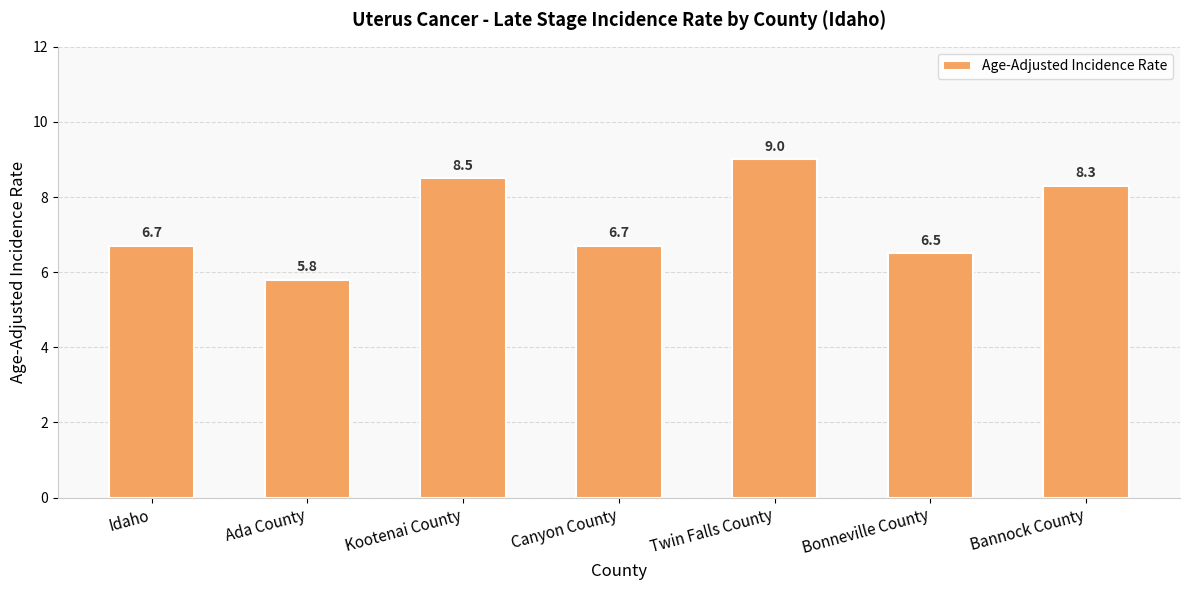

Between Canyon County and Kootenai County, which is larger?

Kootenai County